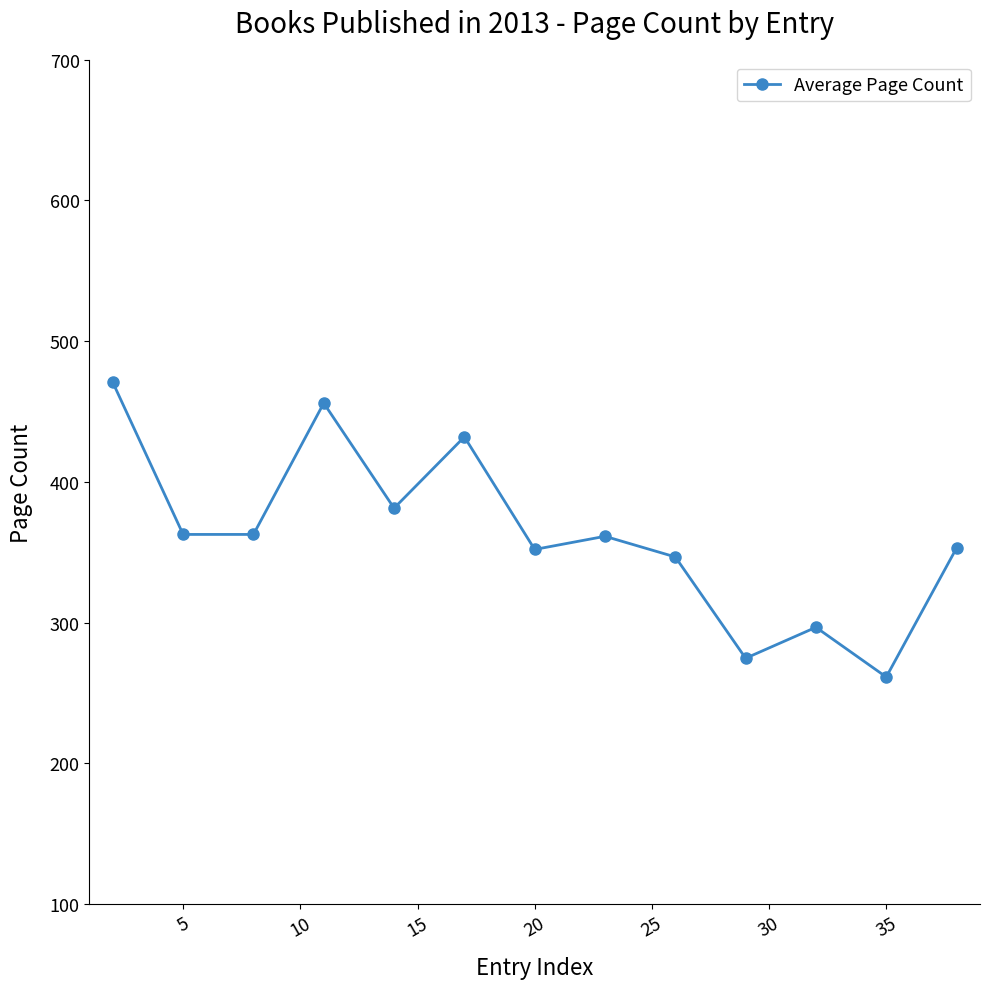

What is the average value?

362.4